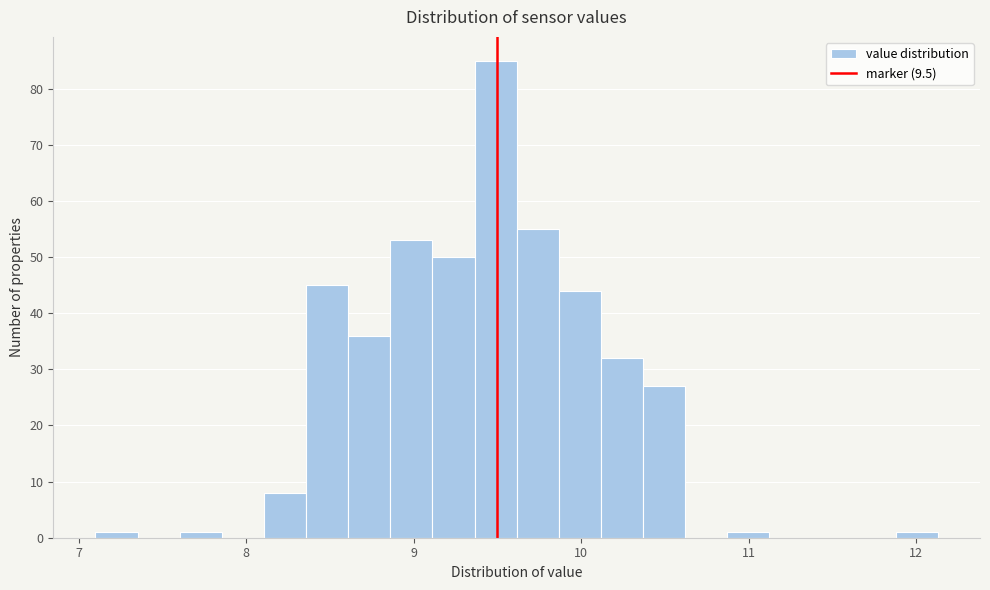

Around what value on the x-axis is the tallest bar? Give the approximate position of its centre, as read against the axis.

9.5